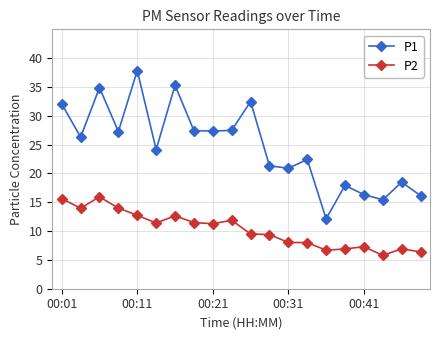

Which series has the largest total across all categories?

P1